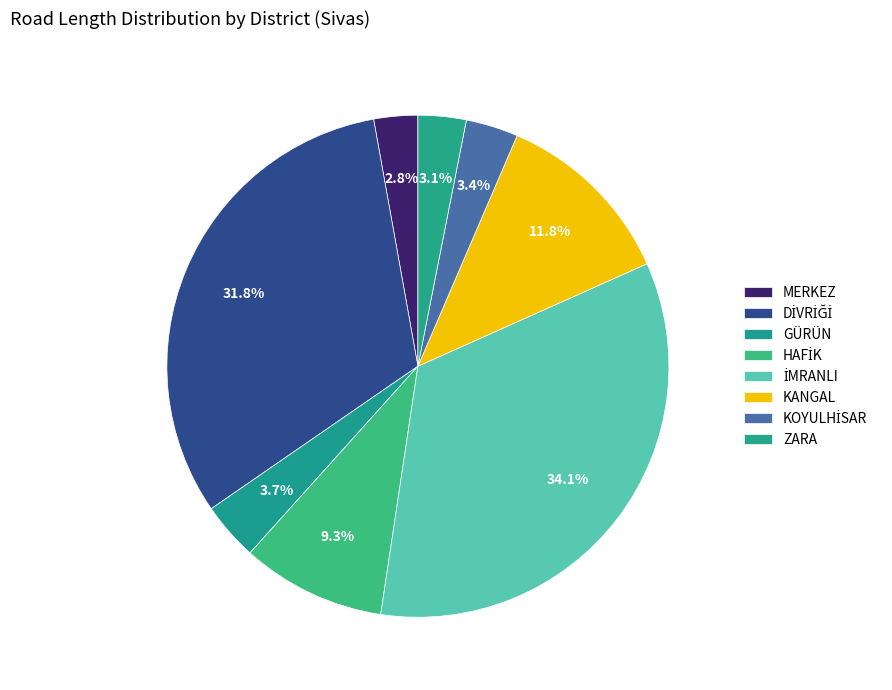

Is there any slice that represents more than half of the pie?

No